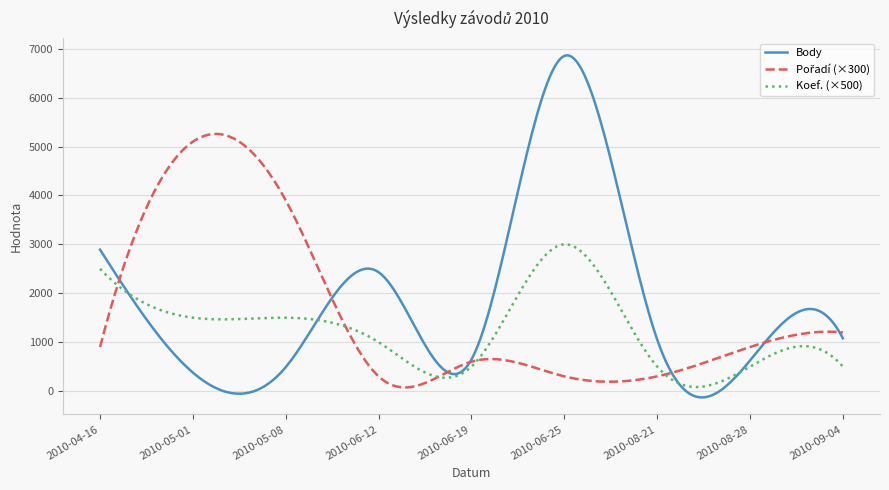

Does the chart have visible grid lines?

Yes